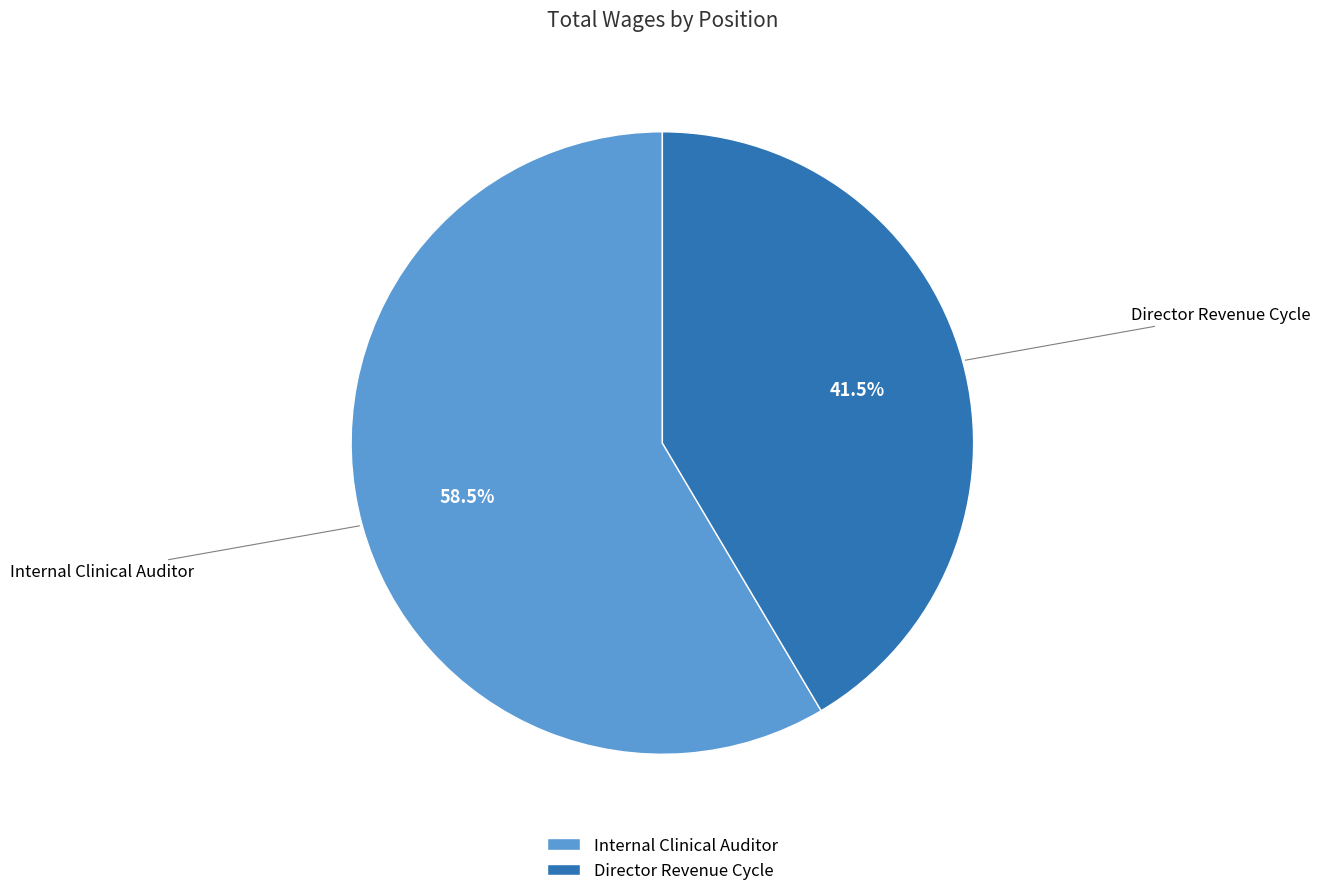

True or false: Director Revenue Cycle accounts for 29% of the total.

False